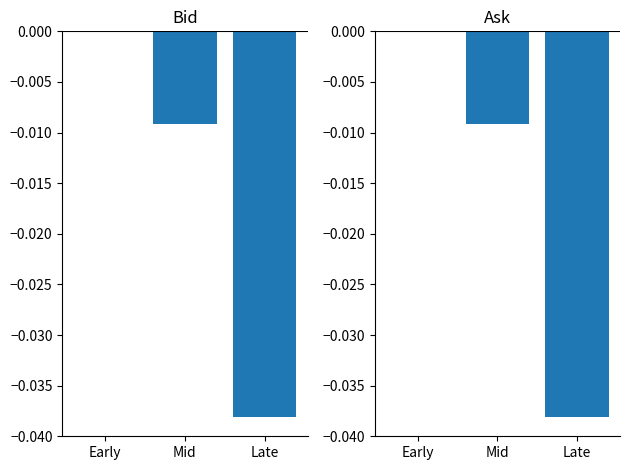

True or false: Ask has a value of -0.0 at Mid.

True